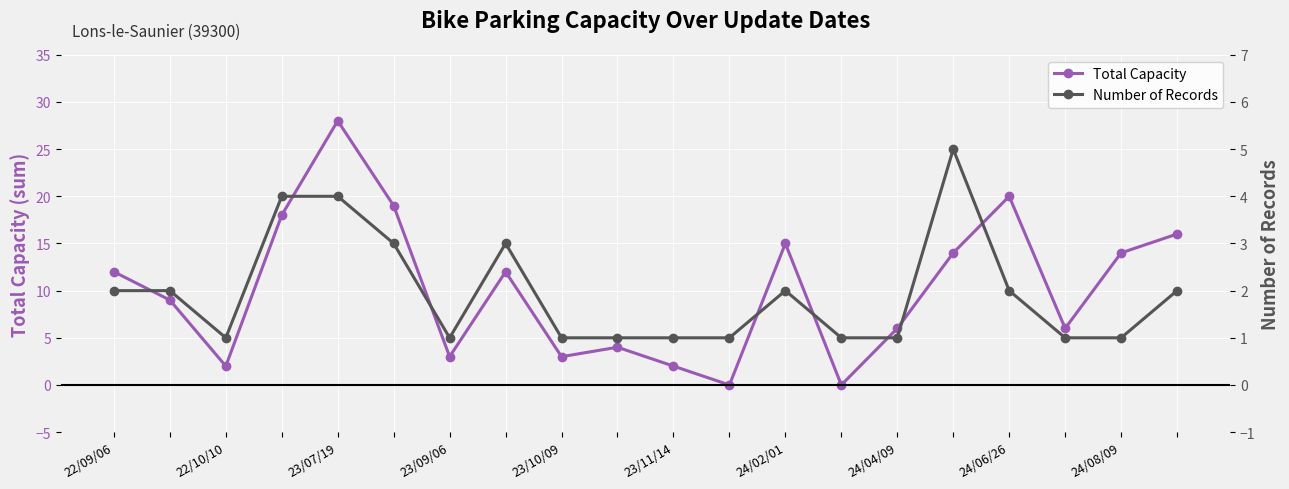

How many interior local peaks does the Total Capacity series have?

5